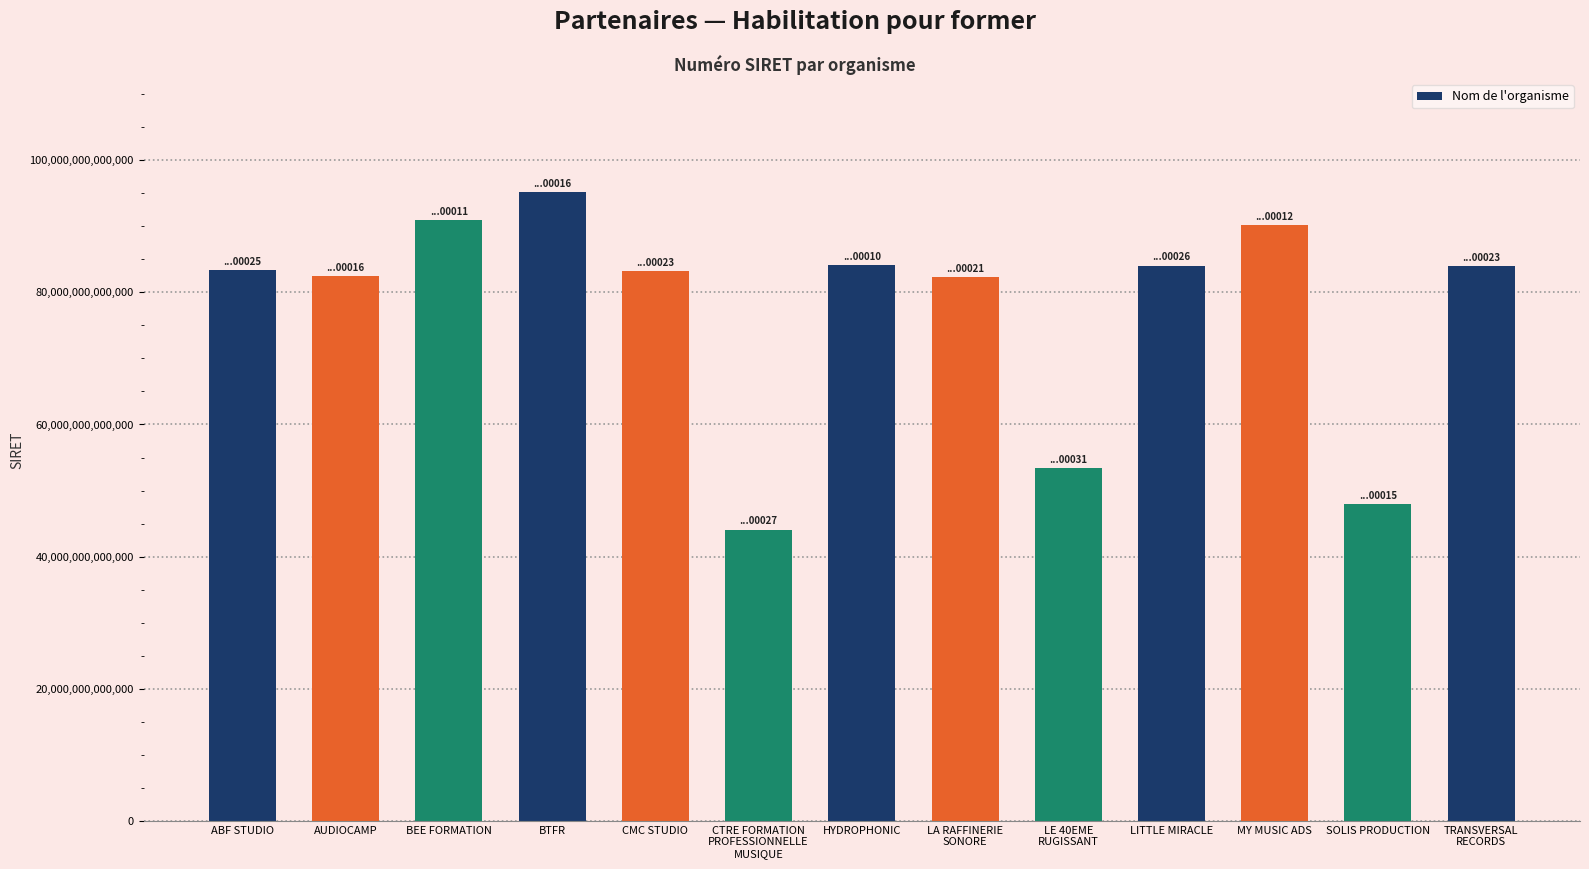

What value does the data have at CTRE FORMATION
PROFESSIONNELLE
MUSIQUE, to the nearest 50?

44086978200050